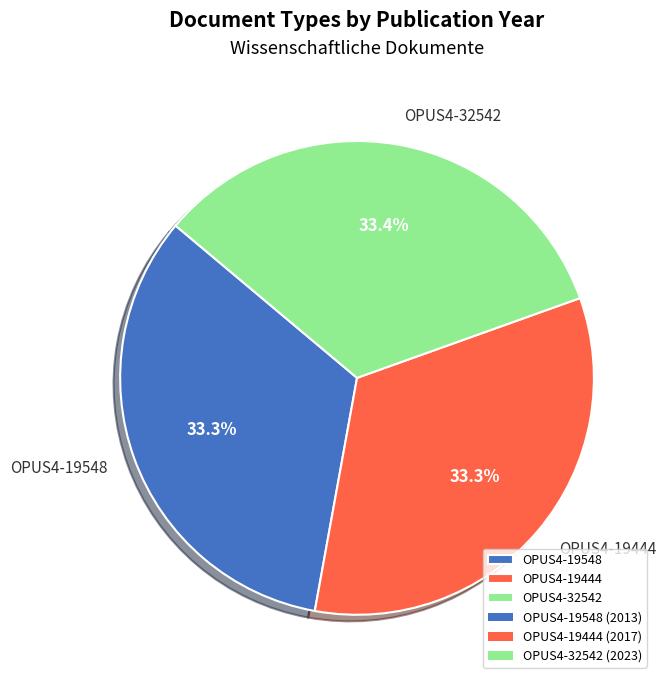

Combined, do OPUS4-19548 and OPUS4-32542 account for over 50%?

Yes